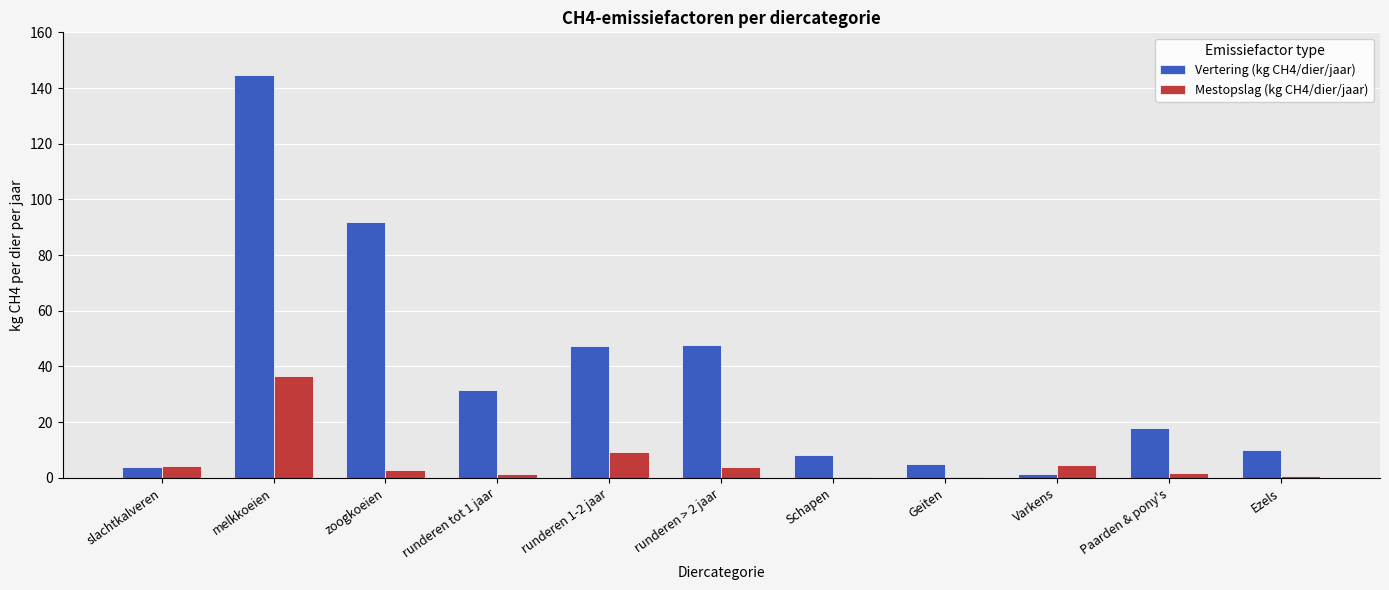

At which category is the sum across all series the highest?

melkkoeien